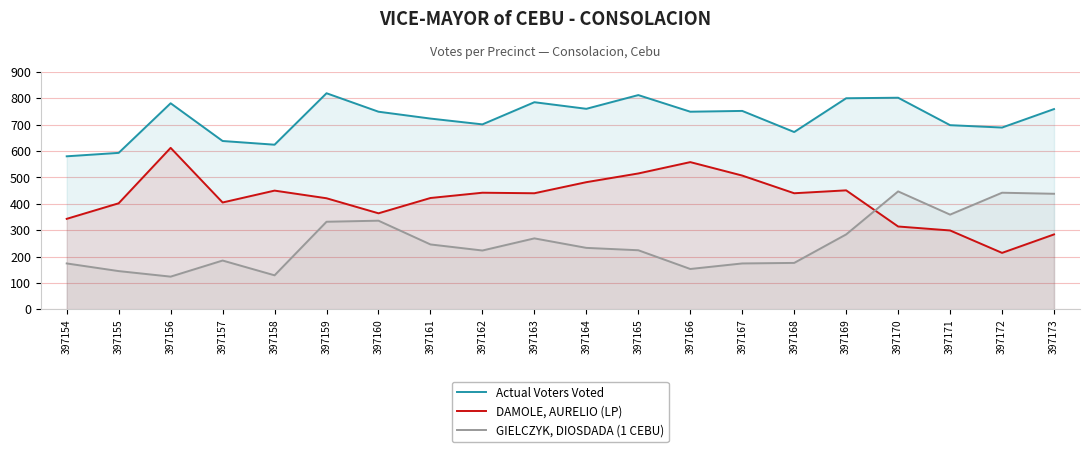

Where does the GIELCZYK, DIOSDADA (1 CEBU) series first go above 233?

397159